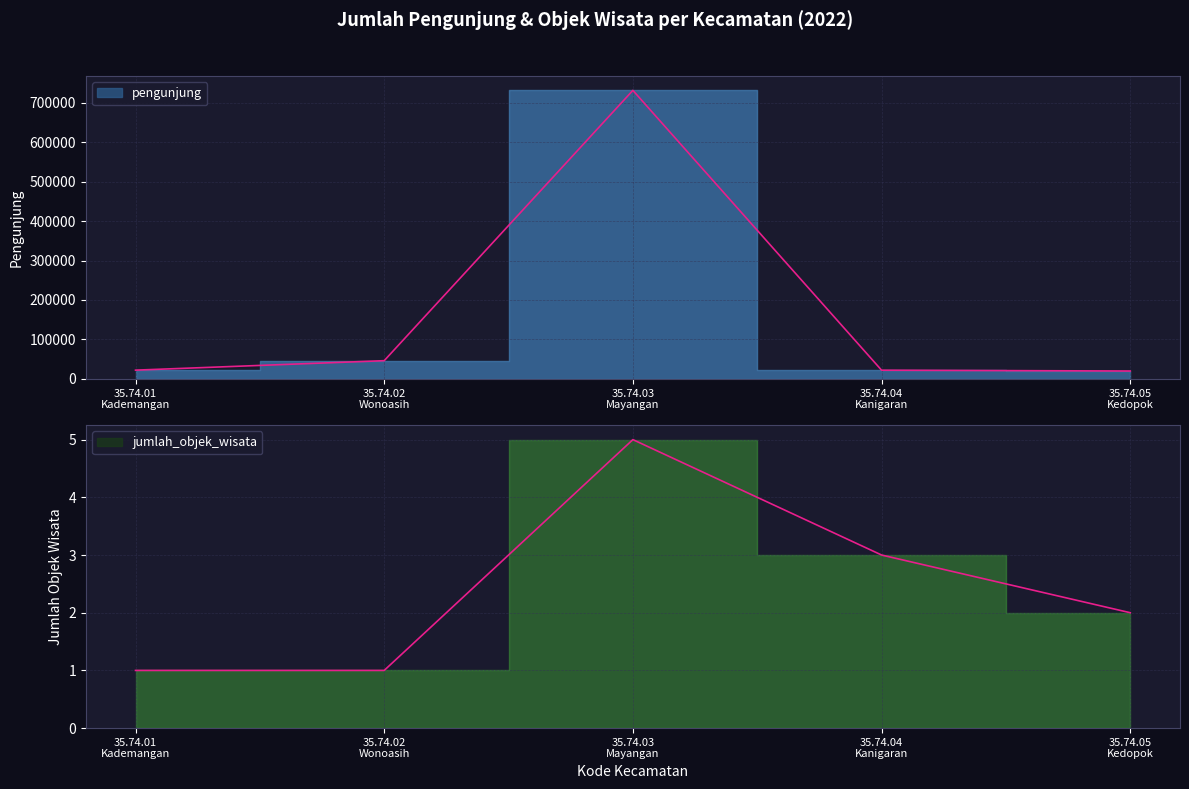

Which series changed the most between 35.74.02
Wonoasih and 35.74.03
Mayangan?

pengunjung